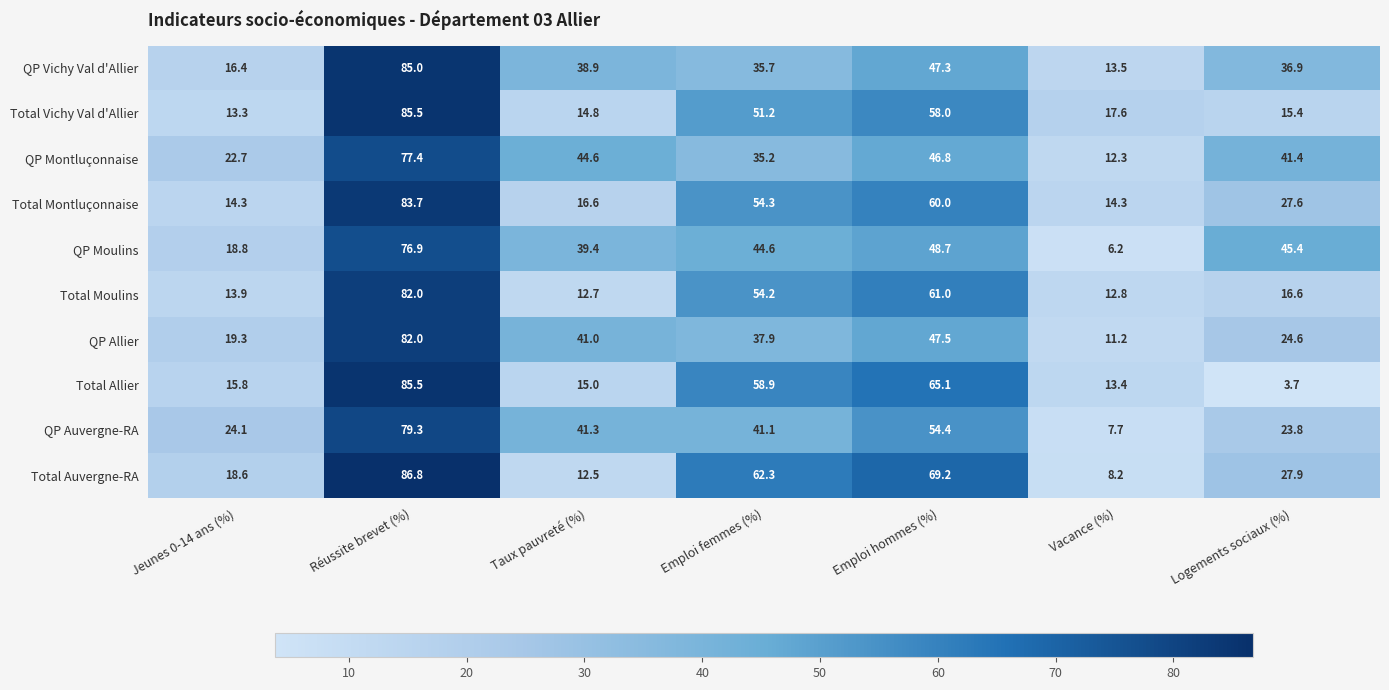

Which series has the largest total across all categories?

Total Auvergne-RA